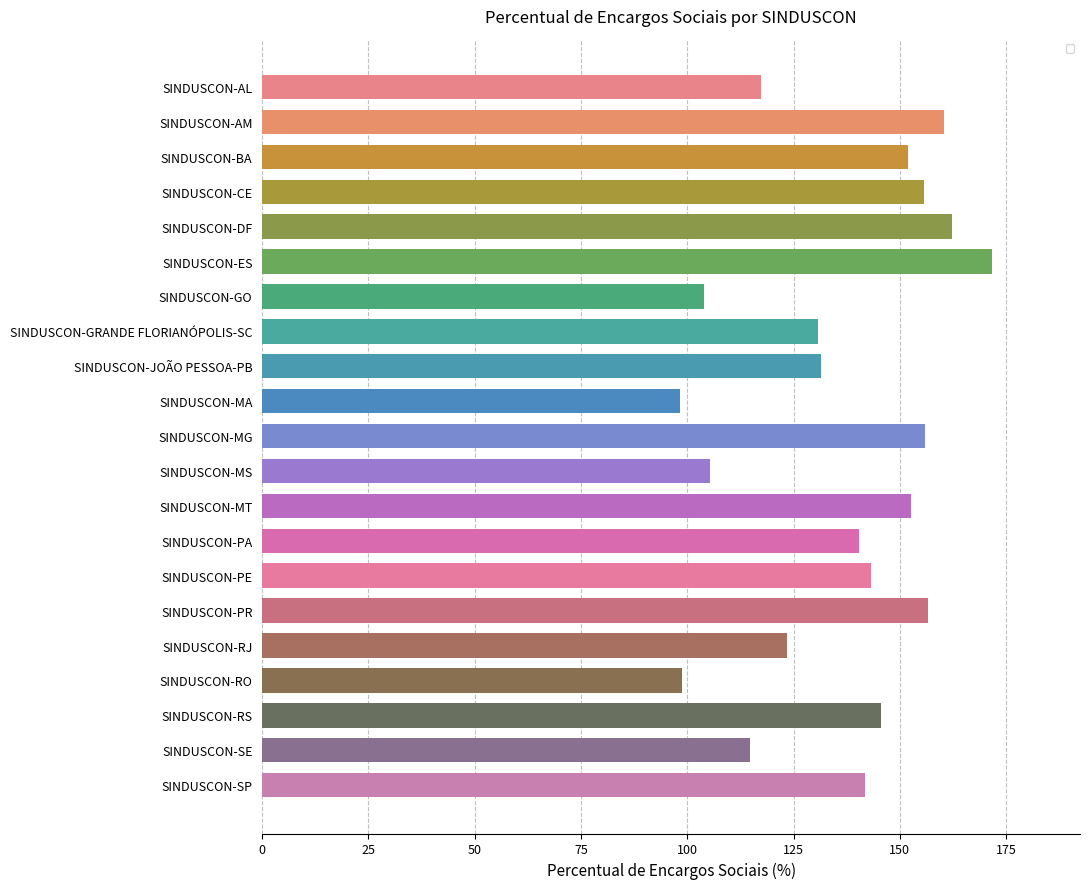

Between SINDUSCON-MS and SINDUSCON-ES, which is larger?

SINDUSCON-ES